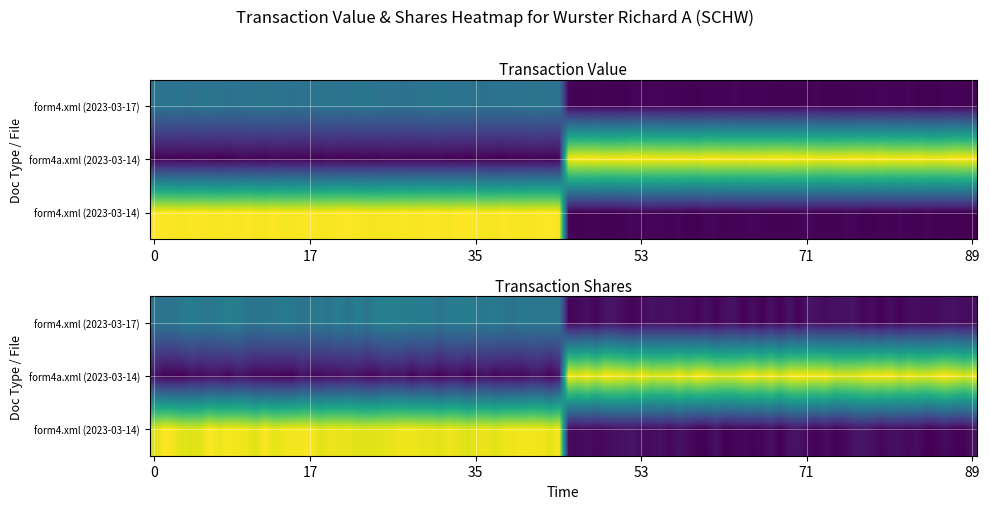

What is the difference between the form4.xml values at 2 and 0?

177624